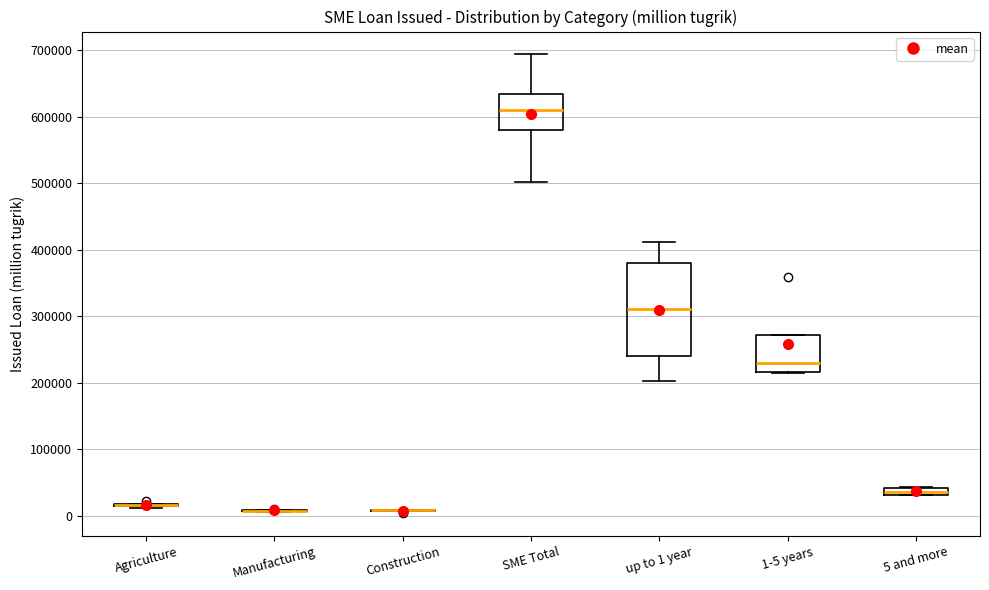

Comparing the boxes themselves (not the whiskers), which one is the tallest?

up to 1 year